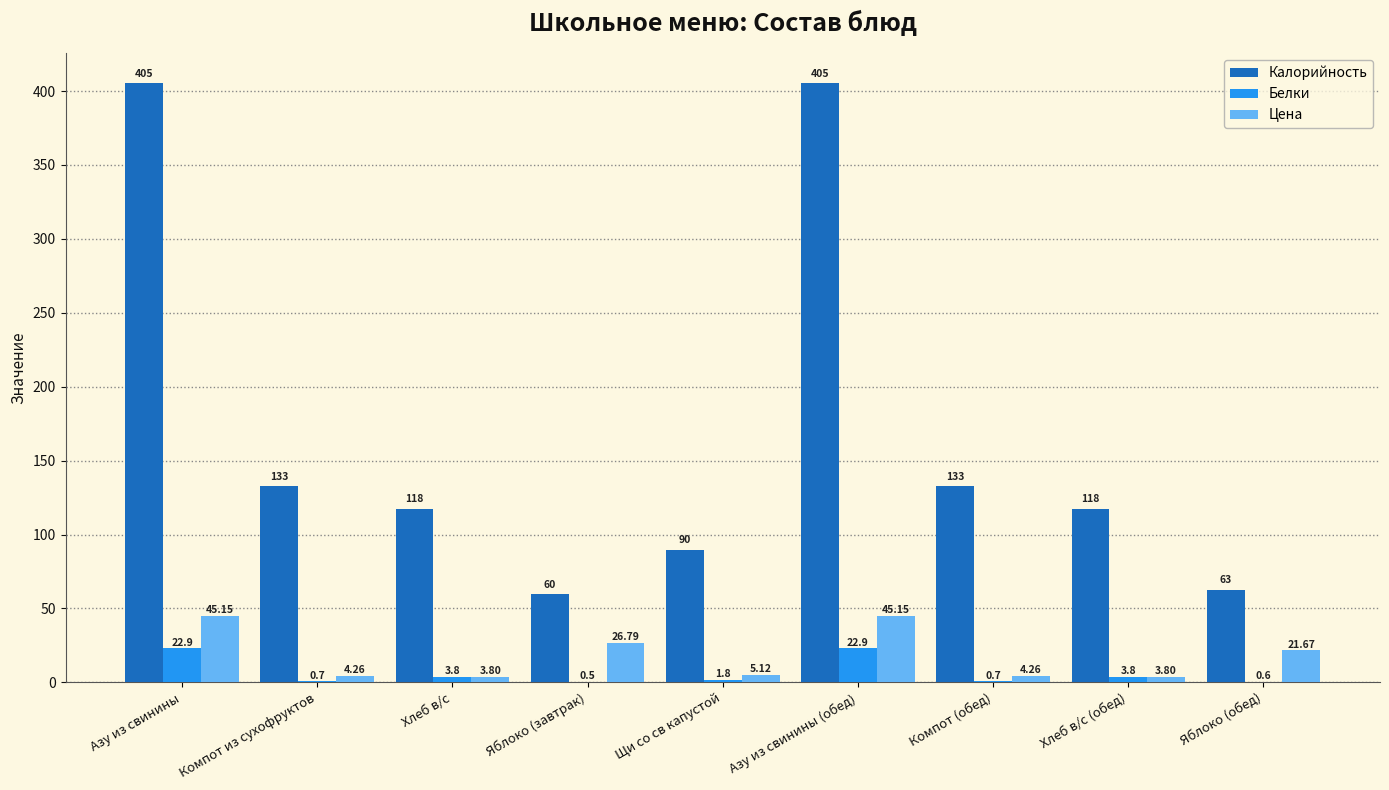

Which series has the largest total across all categories?

Калорийность